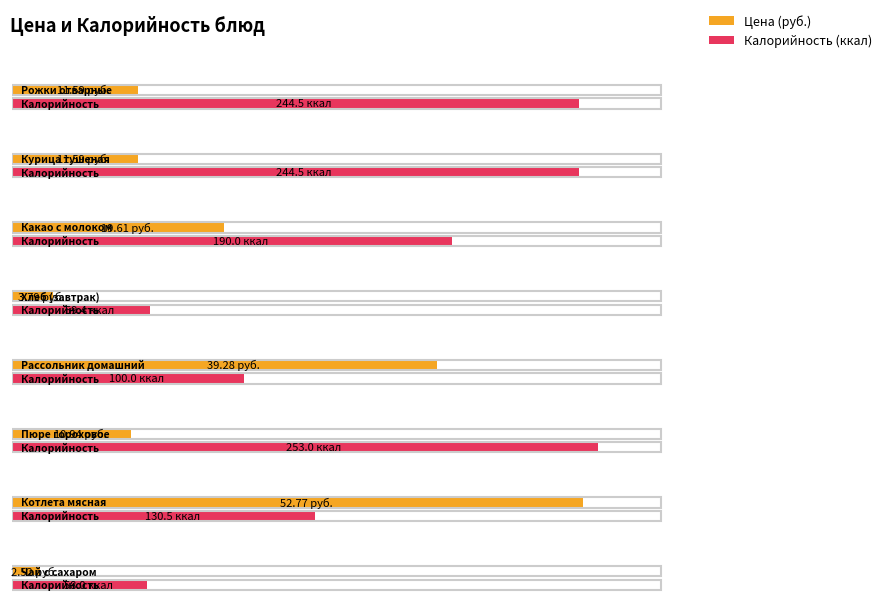

Where is Цена nearest to the value 27?

Какао с молоком